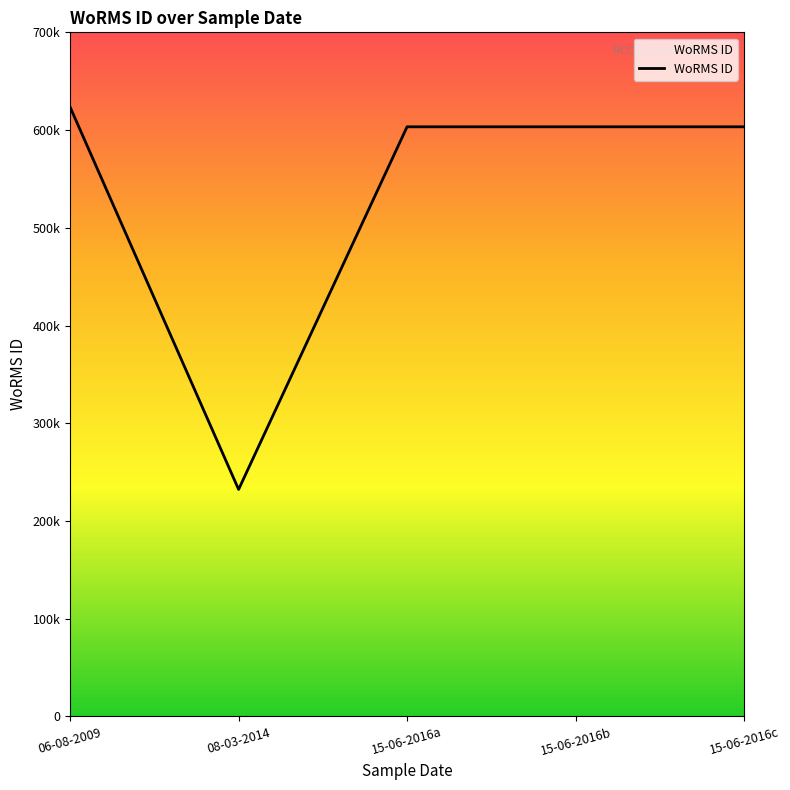

List the labels in order of value, largest first.

06-08-2009, 15-06-2016a, 15-06-2016b, 15-06-2016c, 08-03-2014